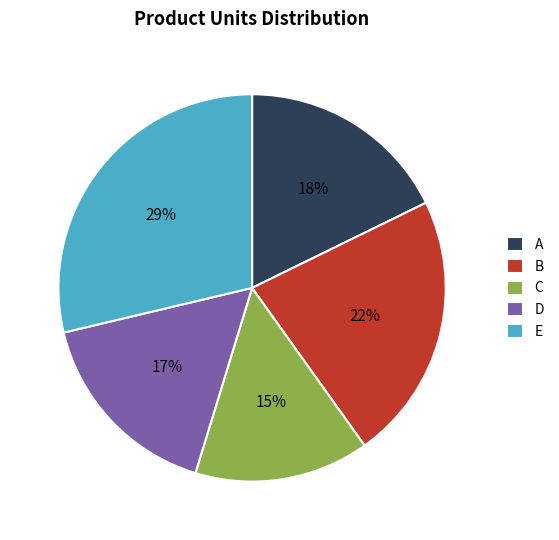

Combined, do D and E account for over 50%?

No